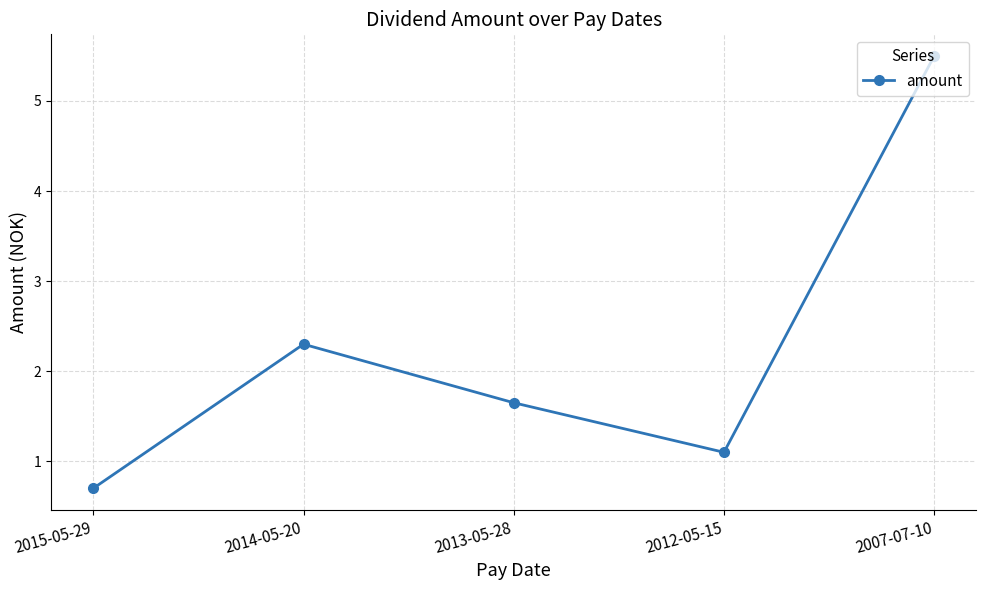

True or false: the data shows 0.7 at 2015-05-29.

True